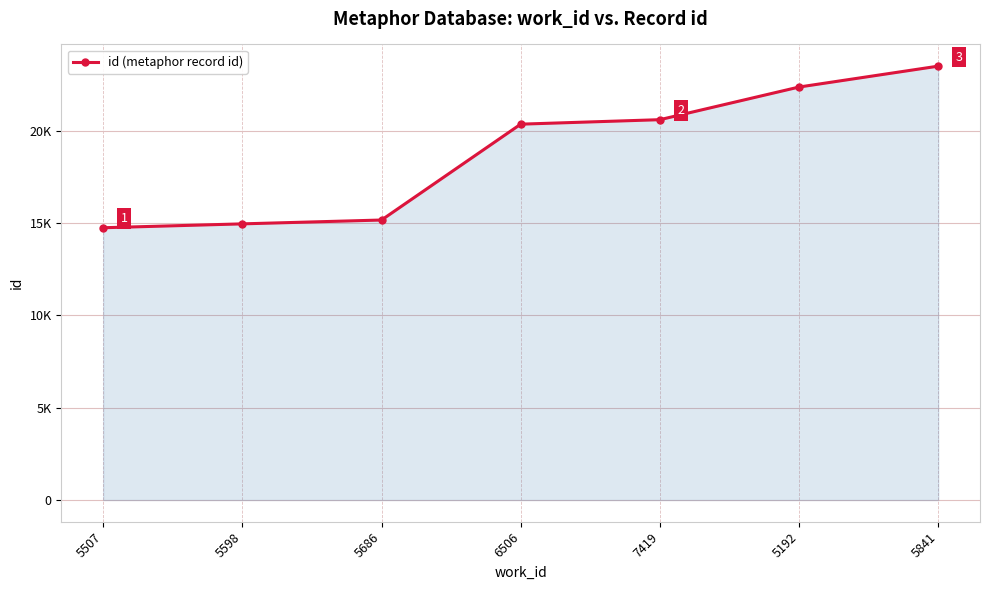

What is the minimum value shown in the chart?

14754